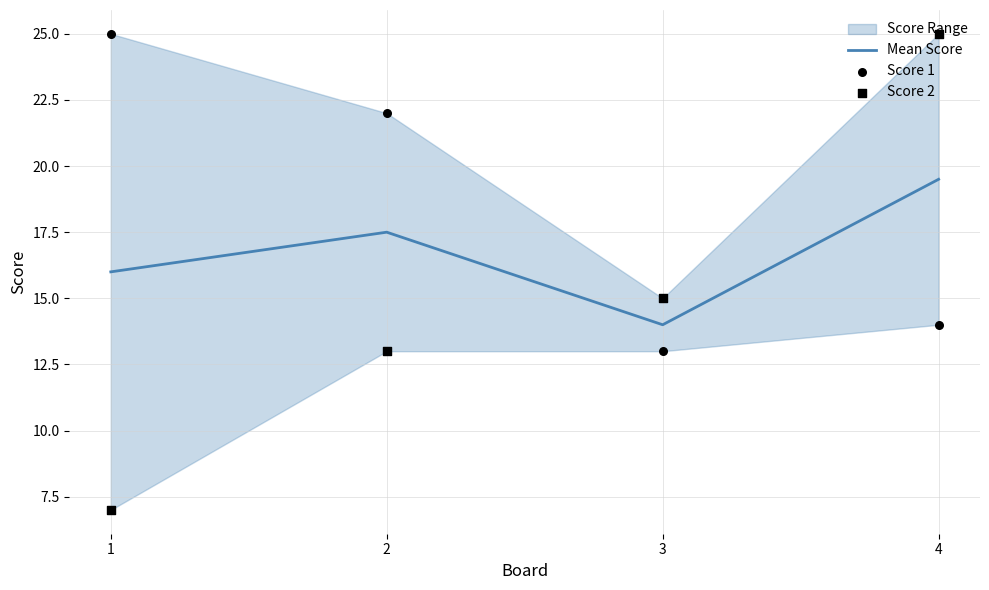

Which series has the largest total across all categories?

Score 1